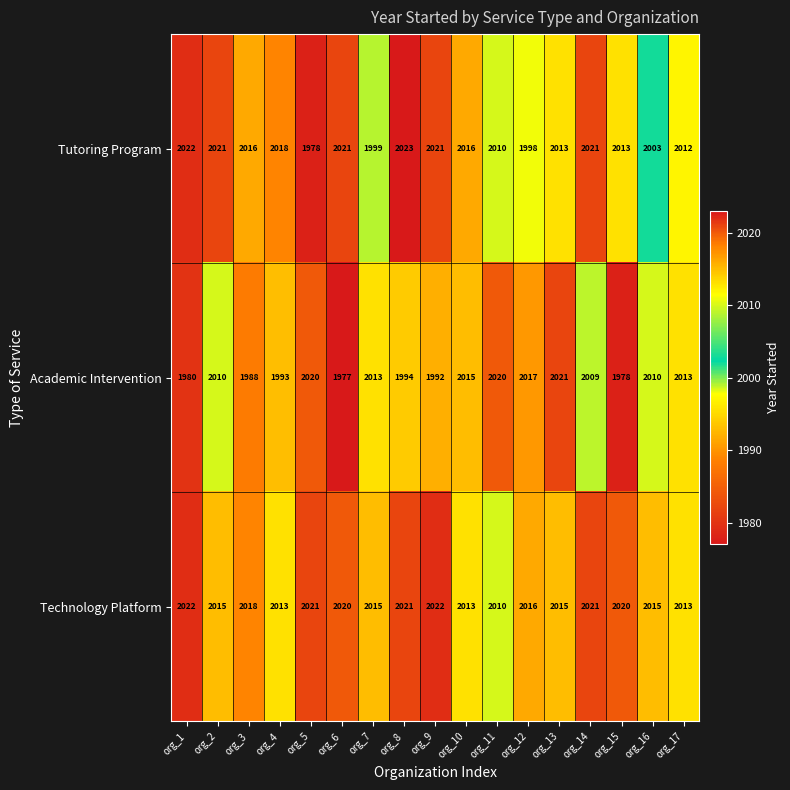

Where does the Tutoring Program series first go above 2016?

org_1